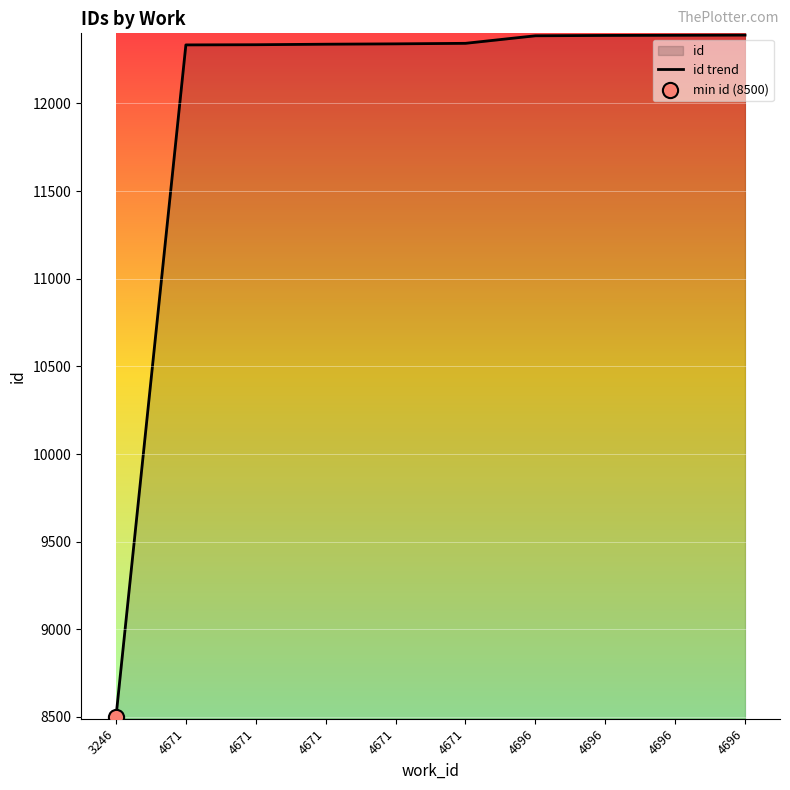

What is the change in value from 4671 to 4671?

+1